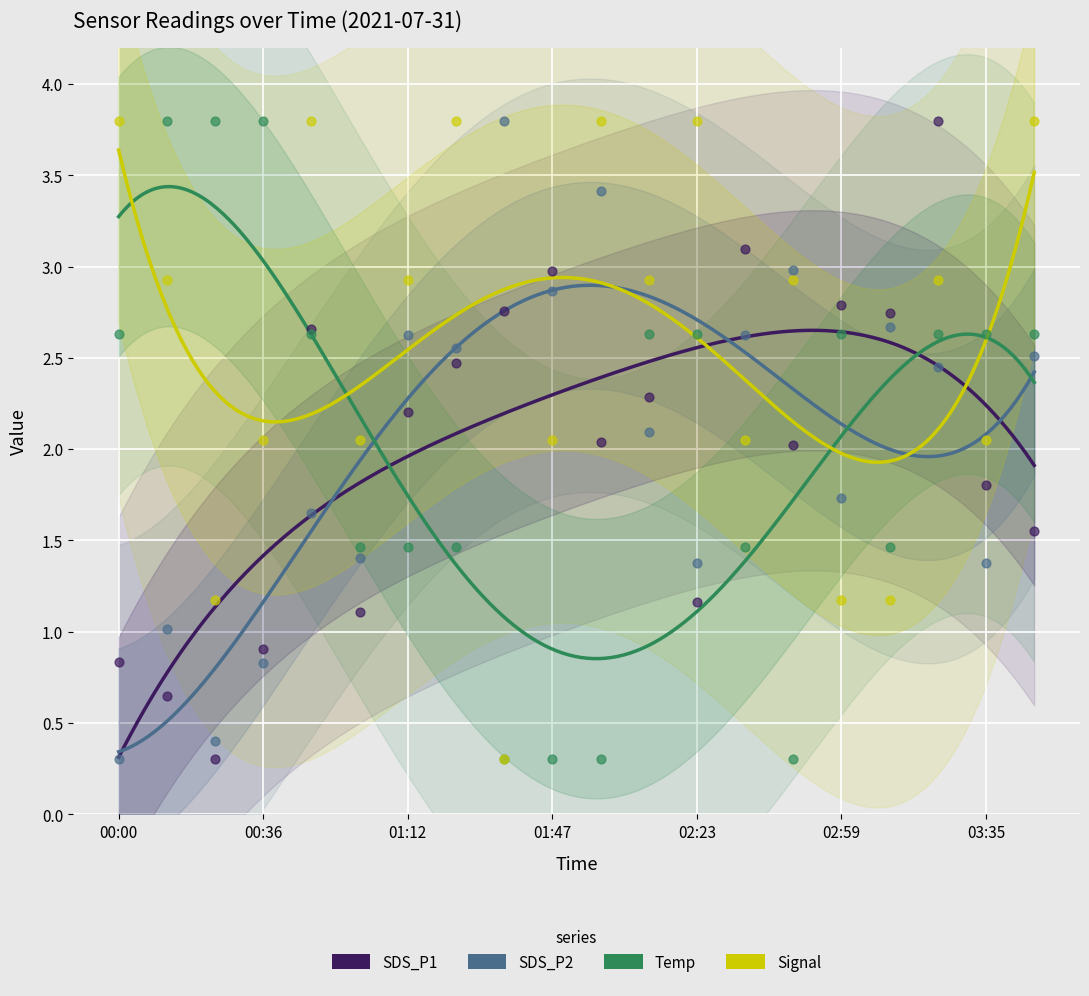

Is the value of Temp at 03:35 greater than the value of Signal at 00:12?

No